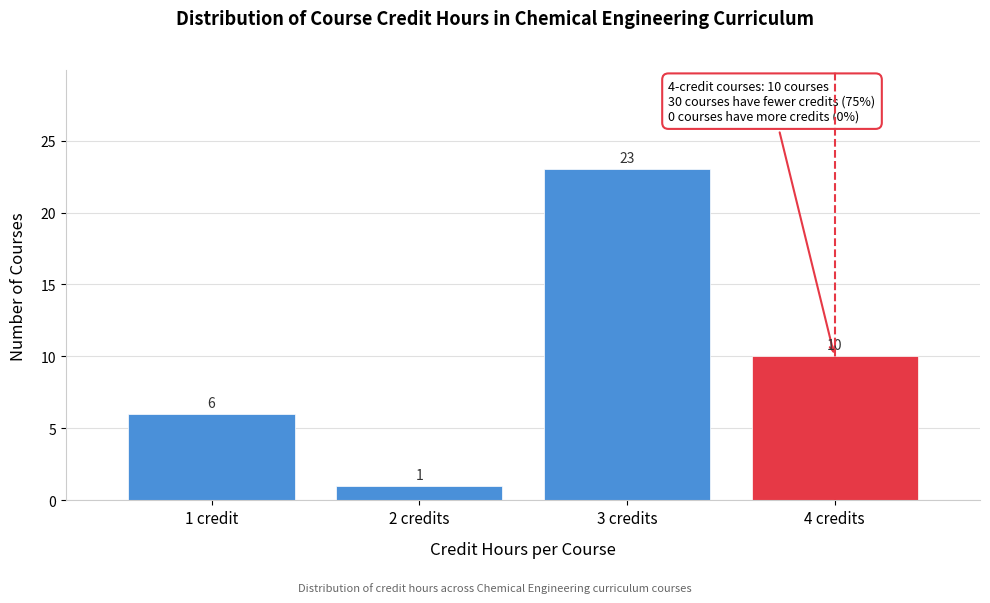

Reading left to right, extract all data points from this chart.

6	1	23	10